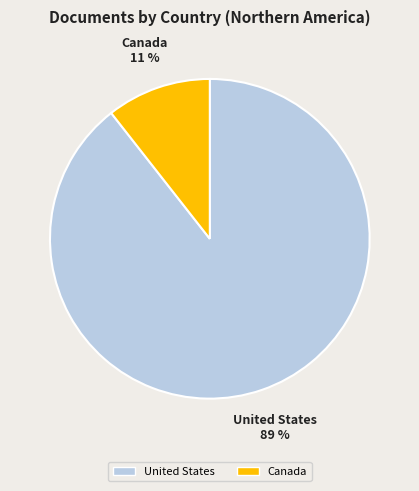

The Canada slice represents 11% of the pie. True or false?

True